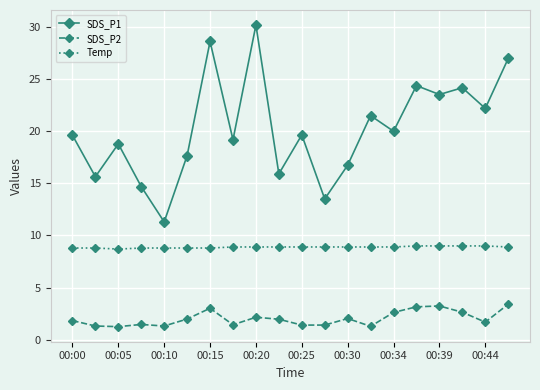

In SDS_P1, how many points are lower than both neighbors (excluding endpoints)?

8